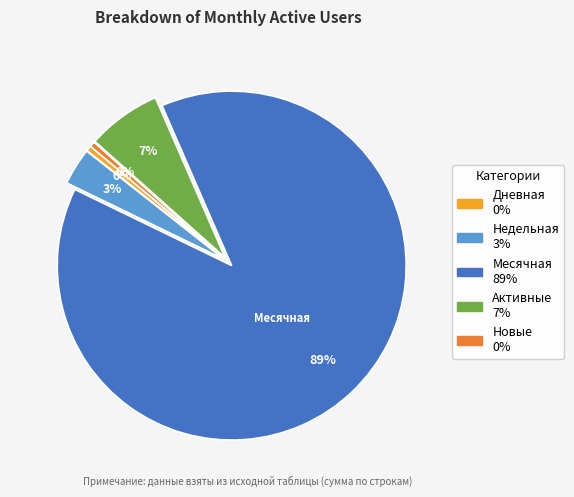

Is there any slice that represents more than half of the pie?

Yes